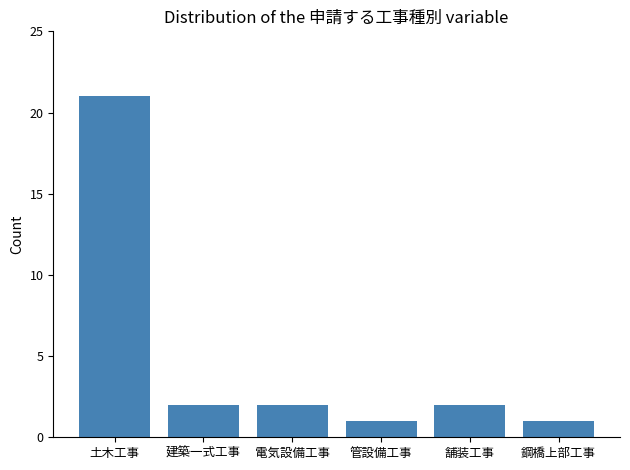

What is the value of the 6th bar from the left?

1